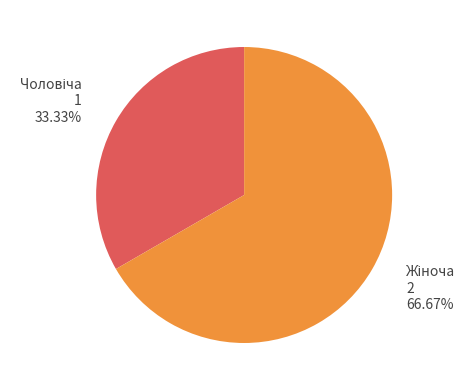

Is there a majority slice in this chart?

Yes